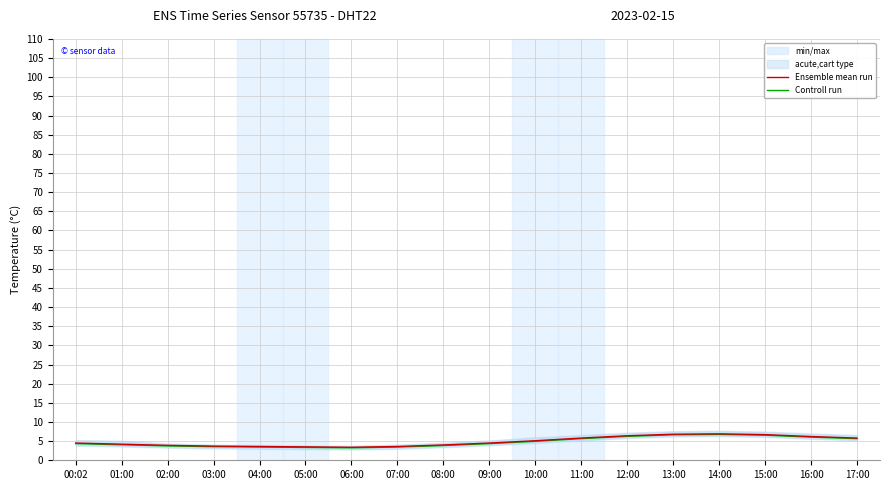

Which has a higher value, 16:00 or 03:00?

16:00